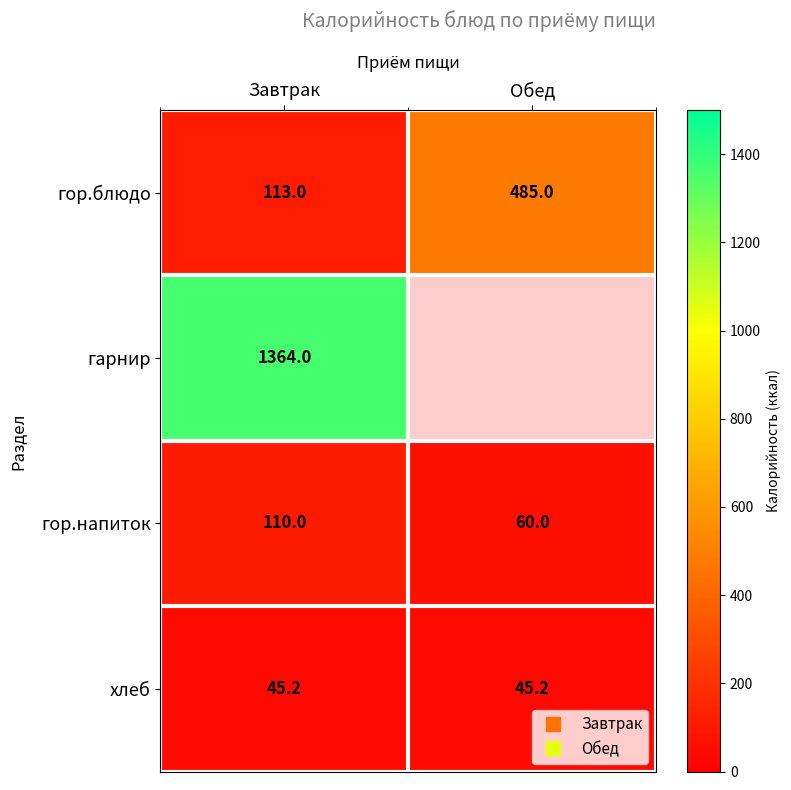

Read the гор.напиток value at Завтрак.

110.0